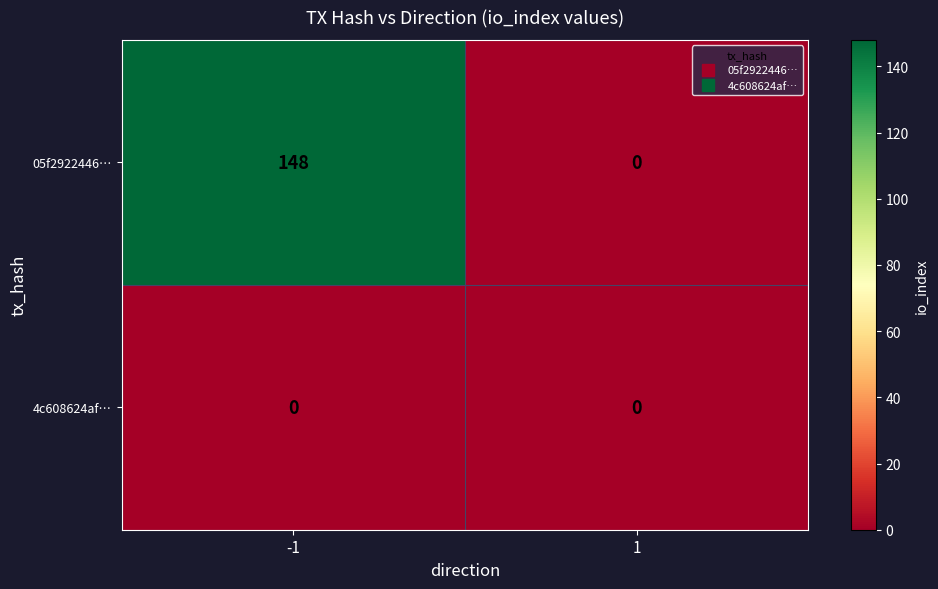

Which series has the widest spread of values?

05f2922446…